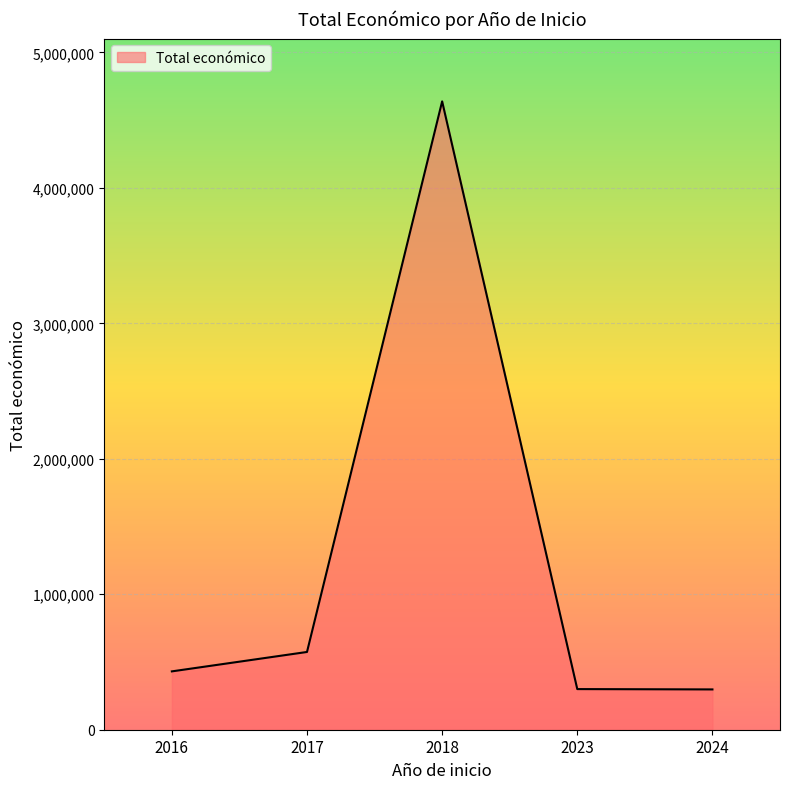

What is the minimum value shown in the chart?

297514